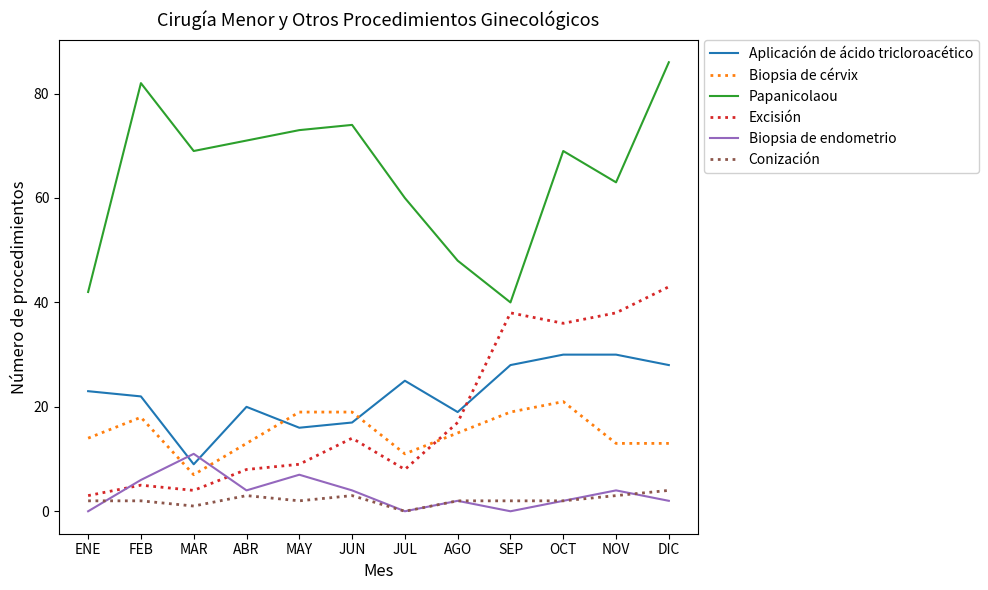

At which category does Aplicación de ácido tricloroacético reach its first local peak?

ABR